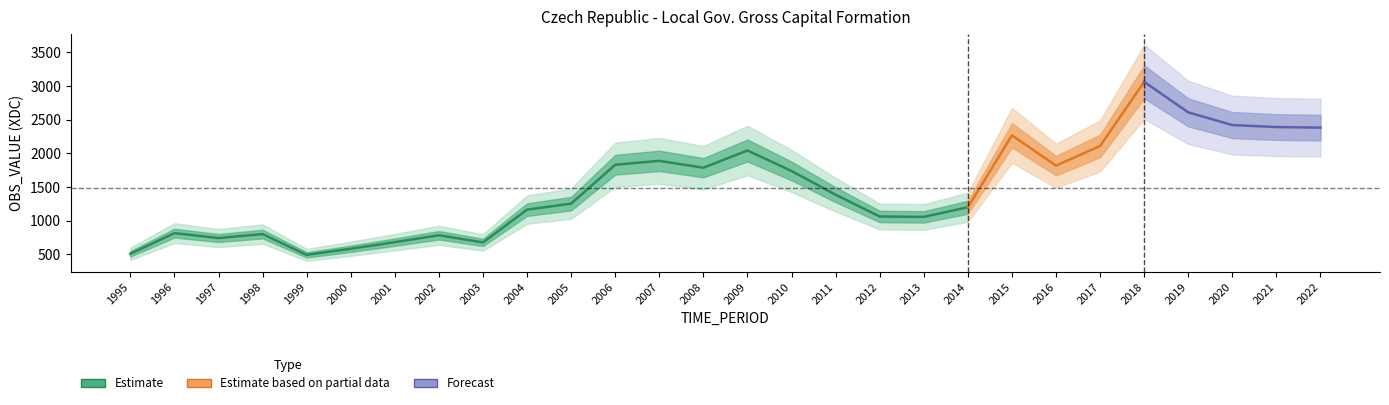

What is the minimum value shown in the chart?

493